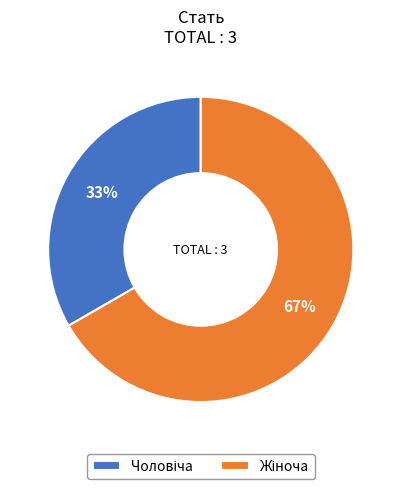

To the nearest percent, what is the average slice percentage?

50%